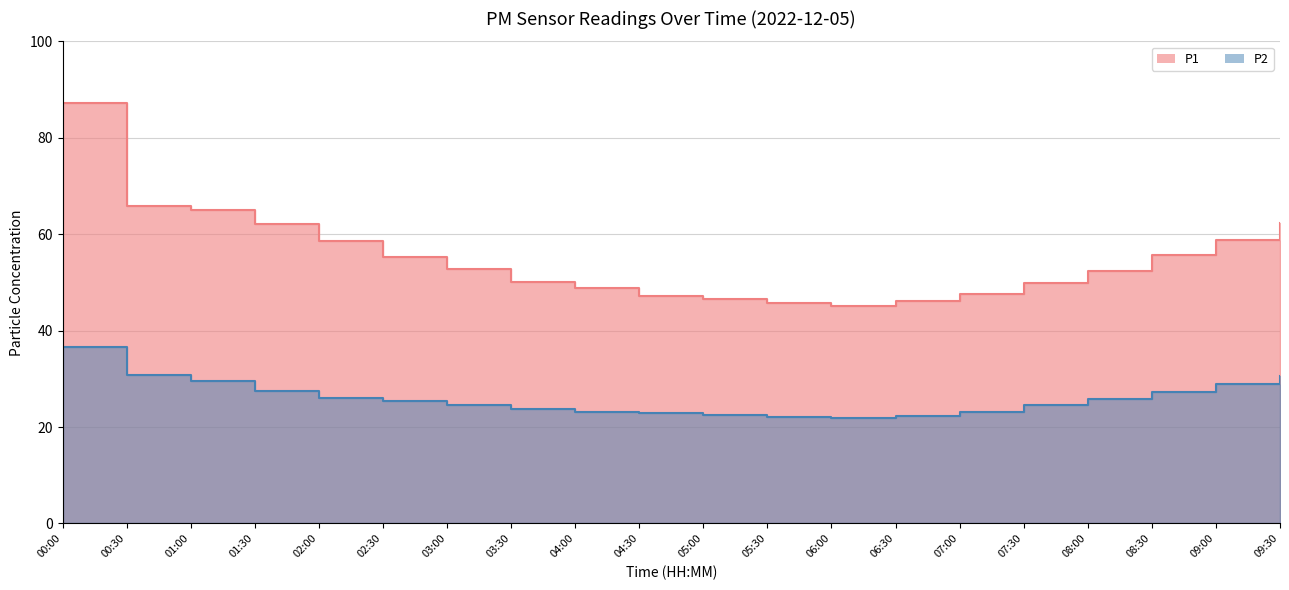

Which has a higher value, 02:00 or 09:00?

09:00